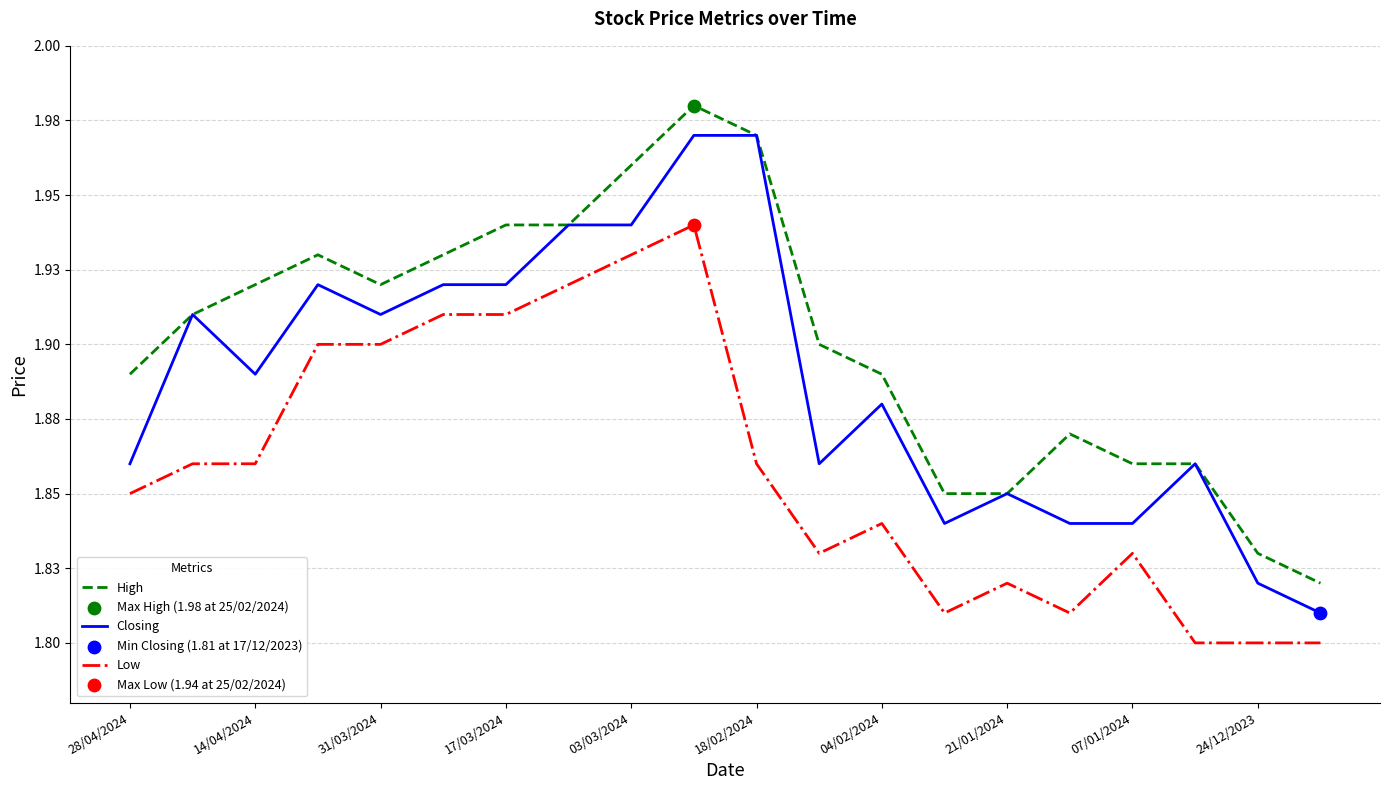

Does the chart have visible grid lines?

Yes